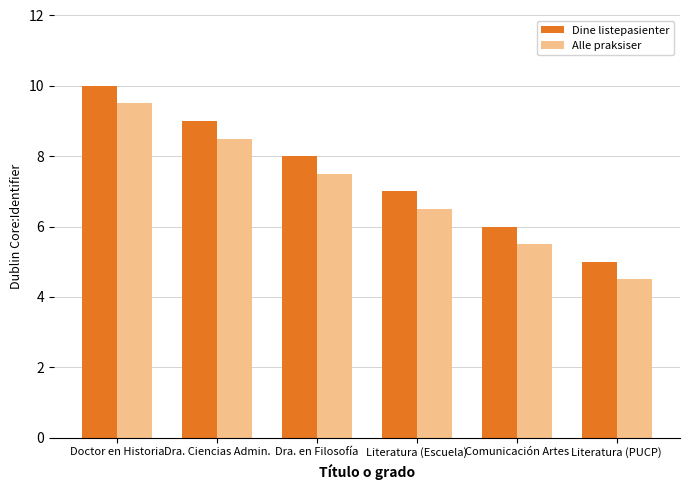

Reading right to left, list all the values displayed in this chart.

Dine listepasienter: Literatura (PUCP)=5.0	Comunicación Artes=6.0	Literatura (Escuela)=7.0	Dra. en Filosofía=8.0	Dra. Ciencias Admin.=9.0	Doctor en Historia=10.0
Alle praksiser: Literatura (PUCP)=4.5	Comunicación Artes=5.5	Literatura (Escuela)=6.5	Dra. en Filosofía=7.5	Dra. Ciencias Admin.=8.5	Doctor en Historia=9.5